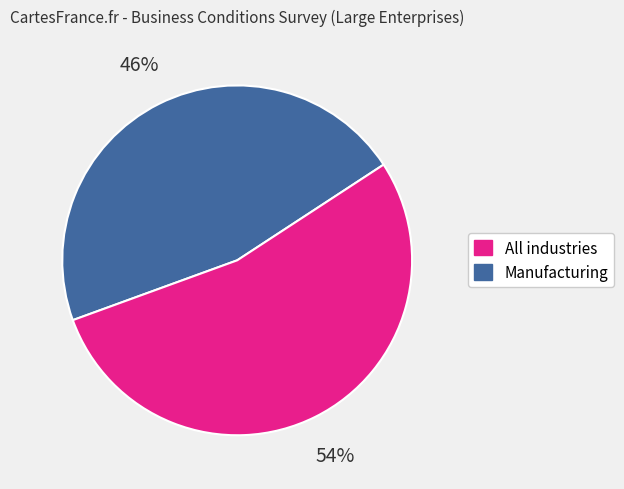

To the nearest percent, what is the average slice percentage?

50%